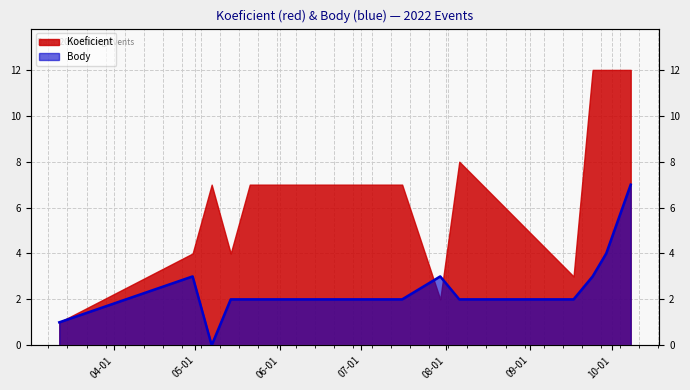

What position from the right is 2022-05-07?

10